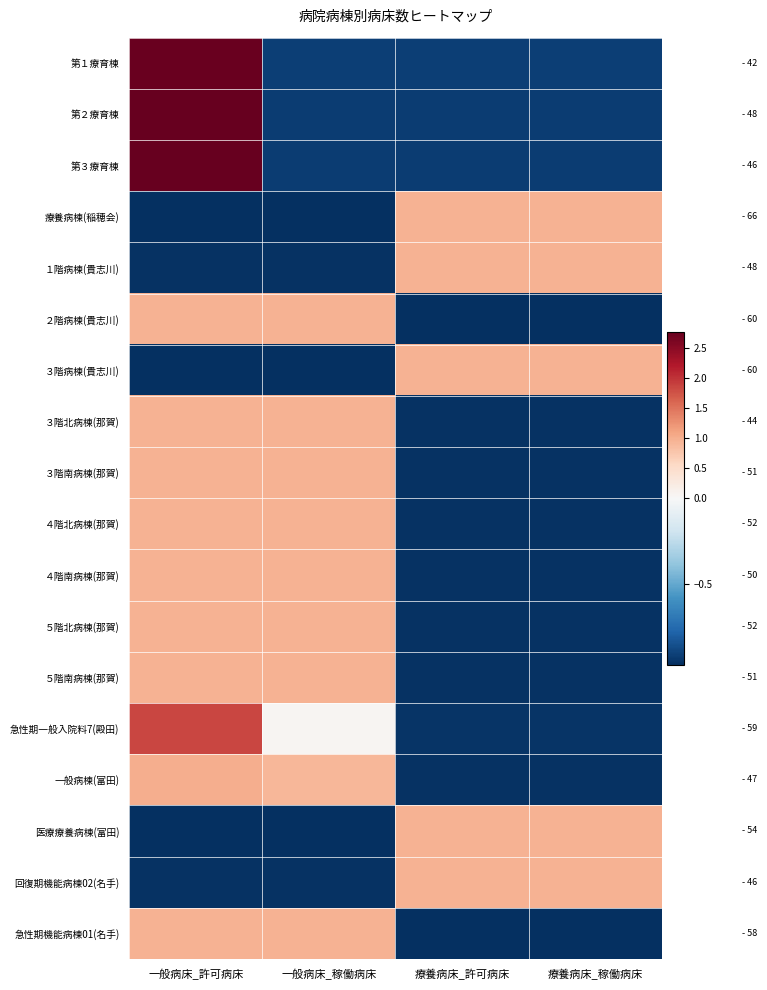

Which has a higher value, 一般病床_稼働病床 or 療養病床_許可病床?

一般病床_稼働病床